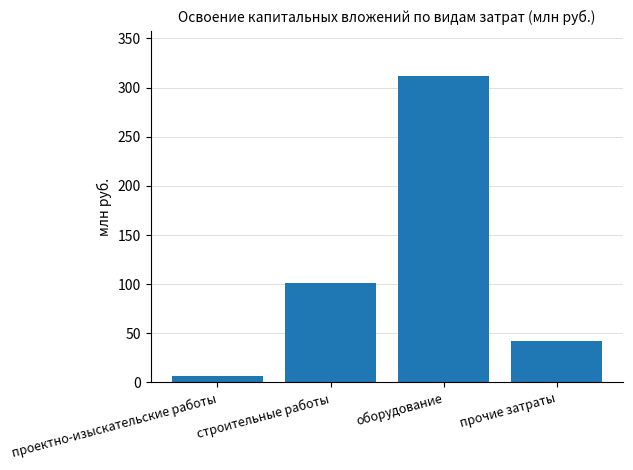

List the labels in order of value, largest first.

оборудование, строительные работы, прочие затраты, проектно-изыскательские работы